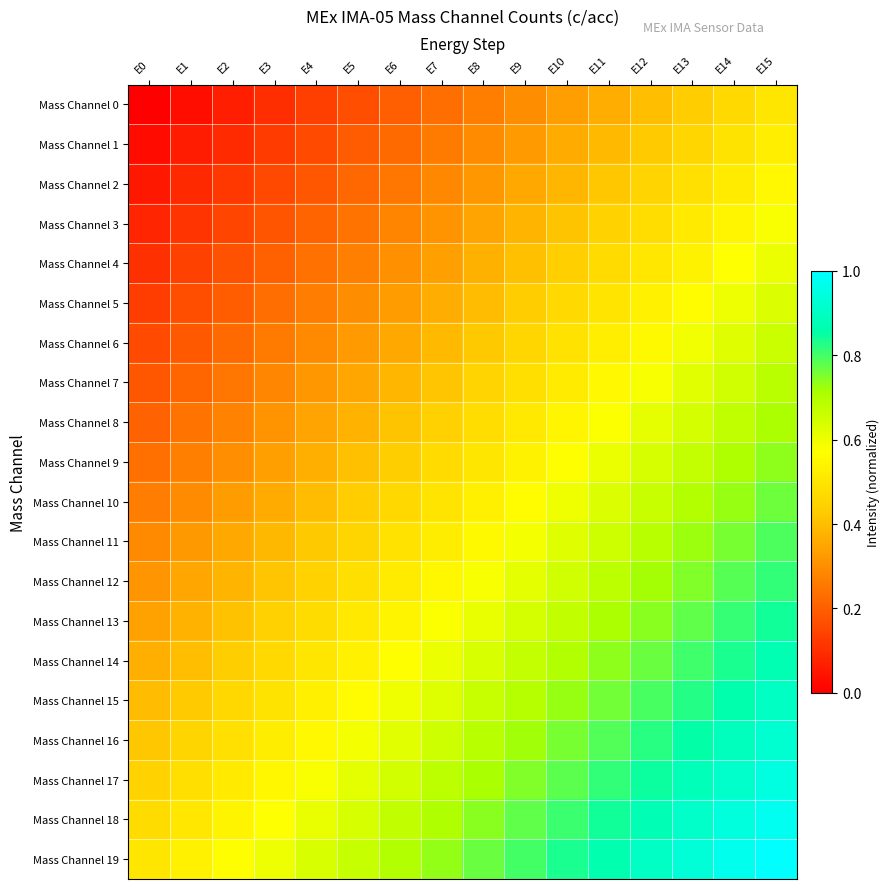

At E12, list the series in order from smallest to largest.

Mass Channel 0, Mass Channel 1, Mass Channel 2, Mass Channel 3, Mass Channel 4, Mass Channel 5, Mass Channel 6, Mass Channel 7, Mass Channel 8, Mass Channel 9, Mass Channel 10, Mass Channel 11, Mass Channel 12, Mass Channel 13, Mass Channel 14, Mass Channel 15, Mass Channel 16, Mass Channel 17, Mass Channel 18, Mass Channel 19